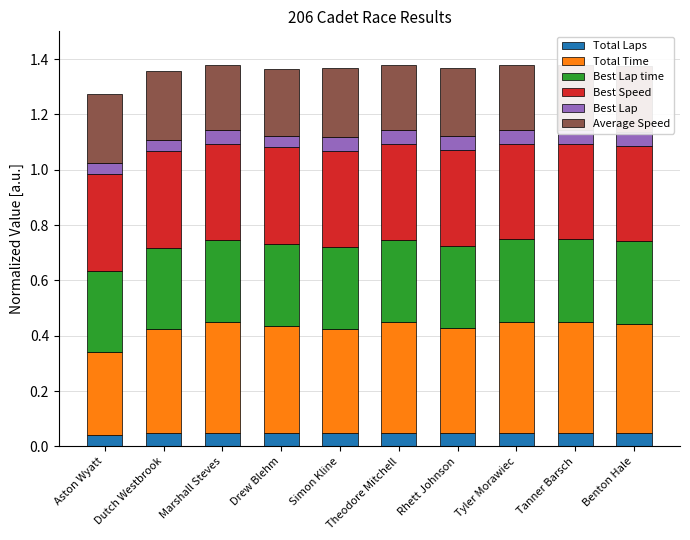

Reading left to right, transcribe all the data shown in this chart.

Total Laps: Aston Wyatt=0.0	Dutch Westbrook=0.1	Marshall Steves=0.1	Drew Blehm=0.1	Simon Kline=0.1	Theodore Mitchell=0.1	Rhett Johnson=0.1	Tyler Morawiec=0.1	Tanner Barsch=0.1	Benton Hale=0.1
Total Time: Aston Wyatt=0.3	Dutch Westbrook=0.4	Marshall Steves=0.4	Drew Blehm=0.4	Simon Kline=0.4	Theodore Mitchell=0.4	Rhett Johnson=0.4	Tyler Morawiec=0.4	Tanner Barsch=0.4	Benton Hale=0.4
Best Lap time: Aston Wyatt=0.3	Dutch Westbrook=0.3	Marshall Steves=0.3	Drew Blehm=0.3	Simon Kline=0.3	Theodore Mitchell=0.3	Rhett Johnson=0.3	Tyler Morawiec=0.3	Tanner Barsch=0.3	Benton Hale=0.3
Best Speed: Aston Wyatt=0.3	Dutch Westbrook=0.3	Marshall Steves=0.3	Drew Blehm=0.3	Simon Kline=0.3	Theodore Mitchell=0.3	Rhett Johnson=0.3	Tyler Morawiec=0.3	Tanner Barsch=0.3	Benton Hale=0.3
Best Lap: Aston Wyatt=0.0	Dutch Westbrook=0.0	Marshall Steves=0.0	Drew Blehm=0.0	Simon Kline=0.0	Theodore Mitchell=0.0	Rhett Johnson=0.0	Tyler Morawiec=0.0	Tanner Barsch=0.0	Benton Hale=0.0
Average Speed: Aston Wyatt=0.2	Dutch Westbrook=0.2	Marshall Steves=0.2	Drew Blehm=0.2	Simon Kline=0.2	Theodore Mitchell=0.2	Rhett Johnson=0.2	Tyler Morawiec=0.2	Tanner Barsch=0.2	Benton Hale=0.2